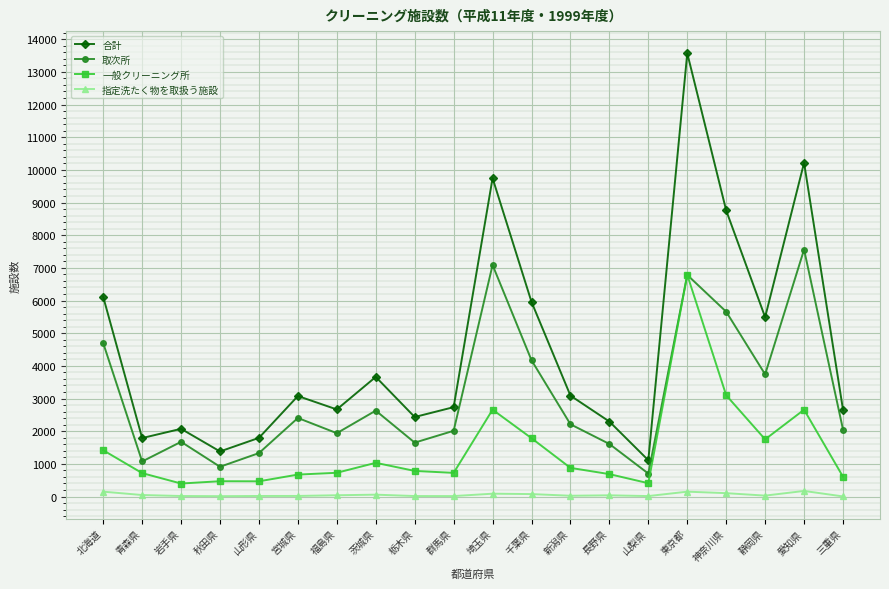

True or false: 合計 and 取次所 cross at least once.

False